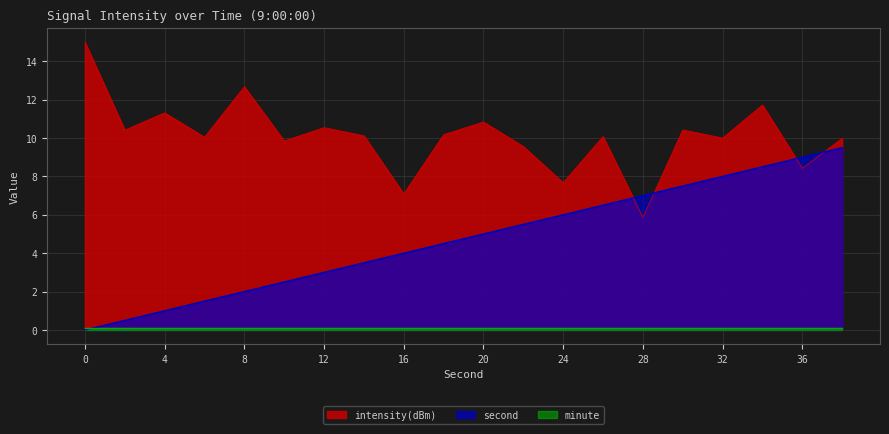

Which series changed the most between 0 and 4?

intensity(dBm)